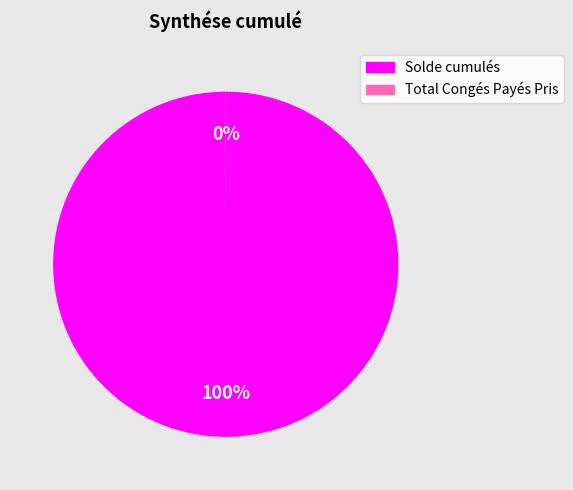

Which category has the biggest portion of the pie?

Solde cumulés